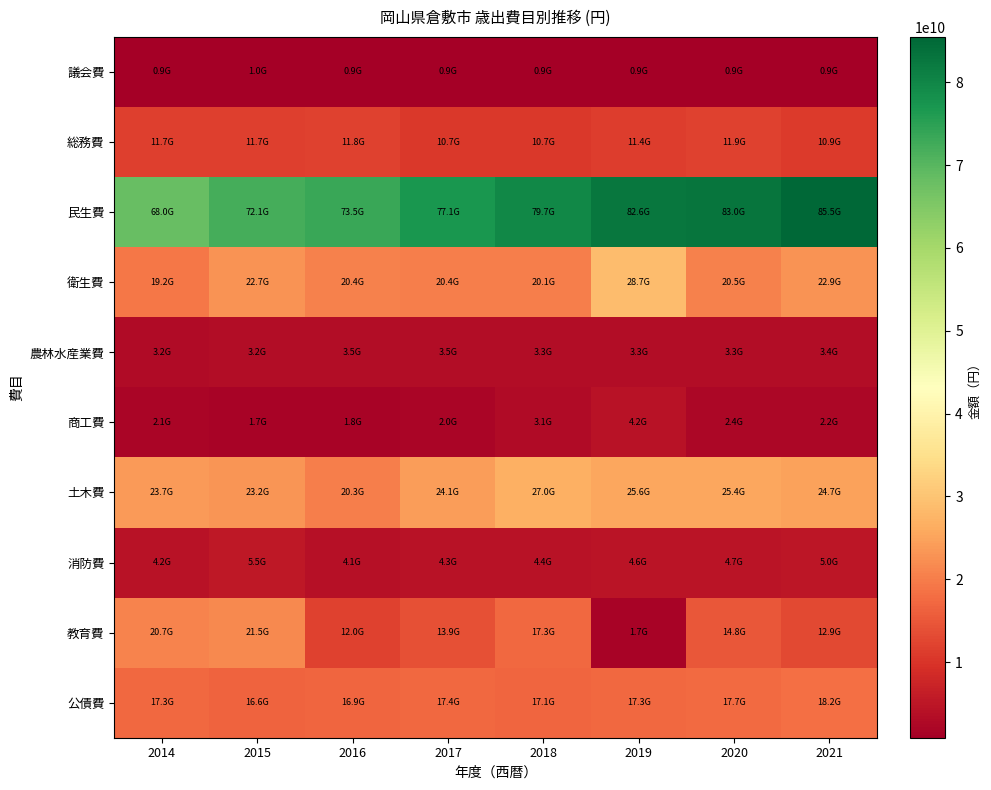

Which series has the widest spread of values?

教育費